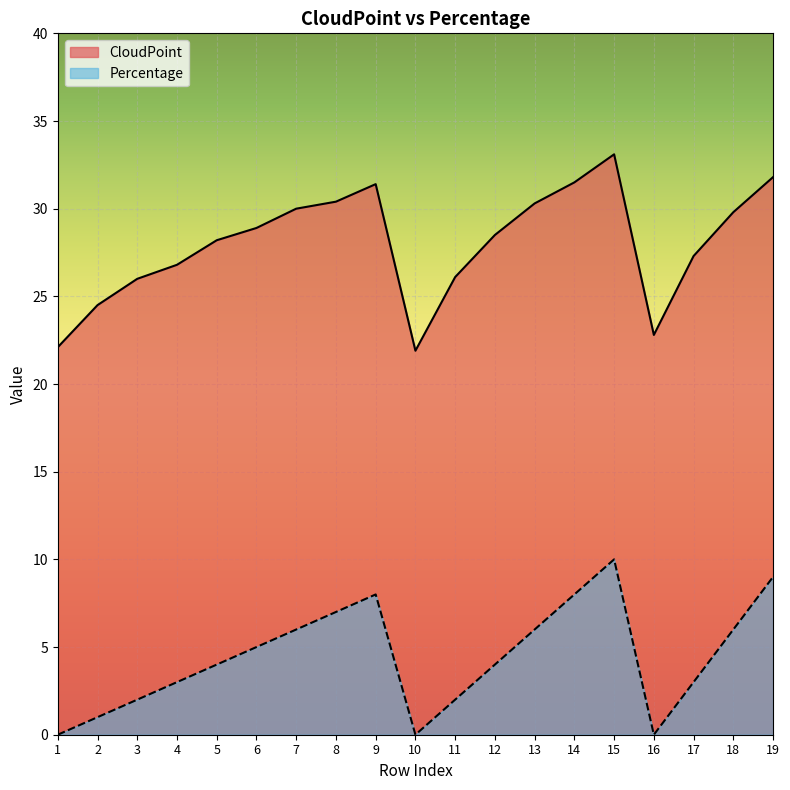

What is the spread (max minus min) of values at 17?

24.3